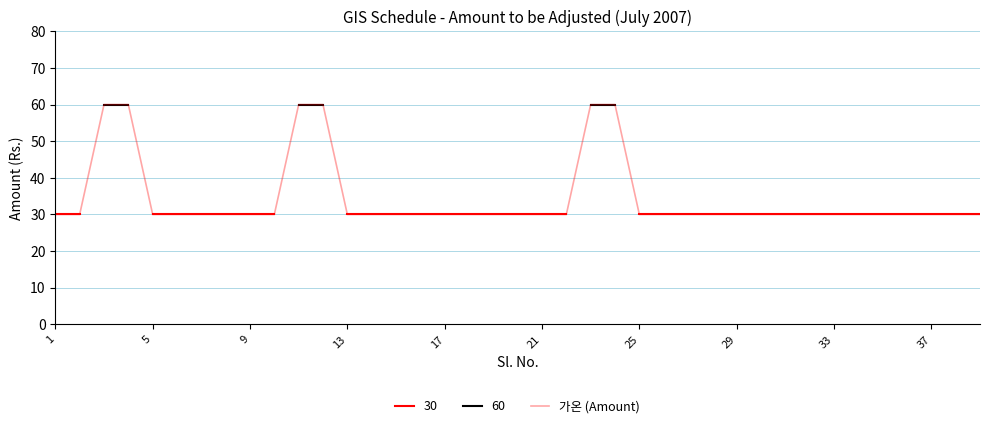

What is the average value?

35